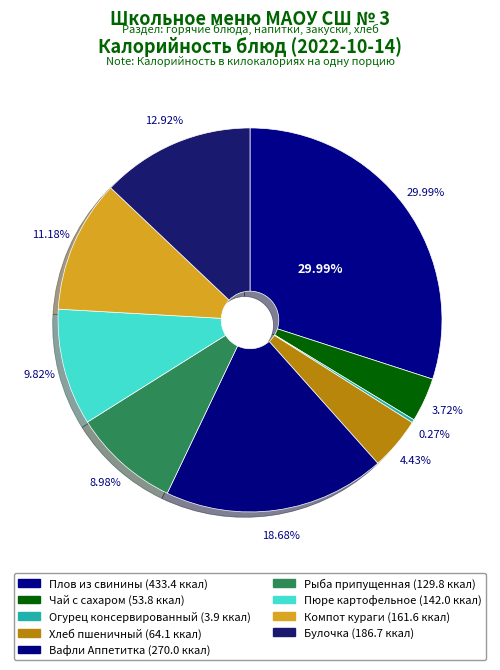

To the nearest percent, what percentage of the pie is Вафли Аппетитка?

19%